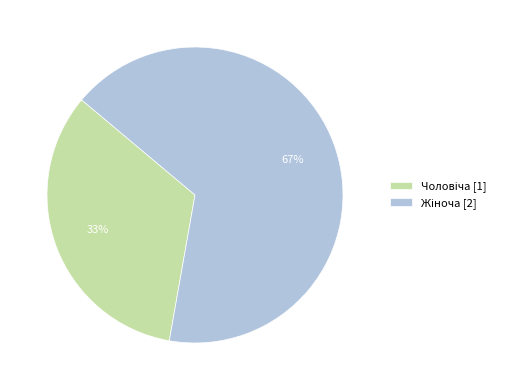

Does any single category account for the majority?

Yes